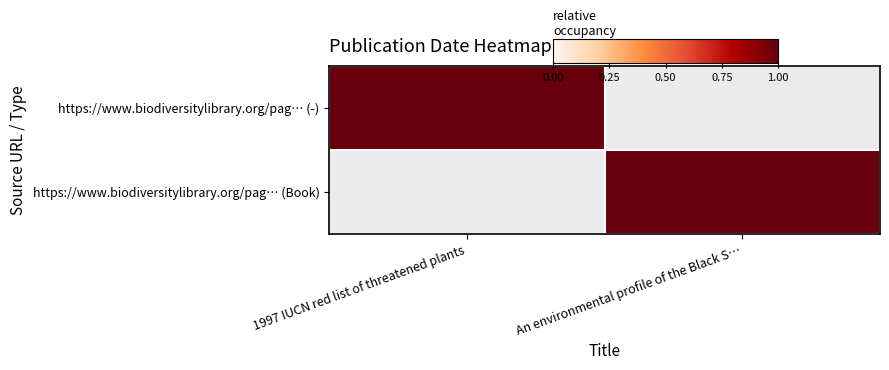

Rank the series at An environmental profile of the Black S… from highest to lowest value.

https://www.biodiversitylibrary.org/pag… (Book), https://www.biodiversitylibrary.org/pag… (-)